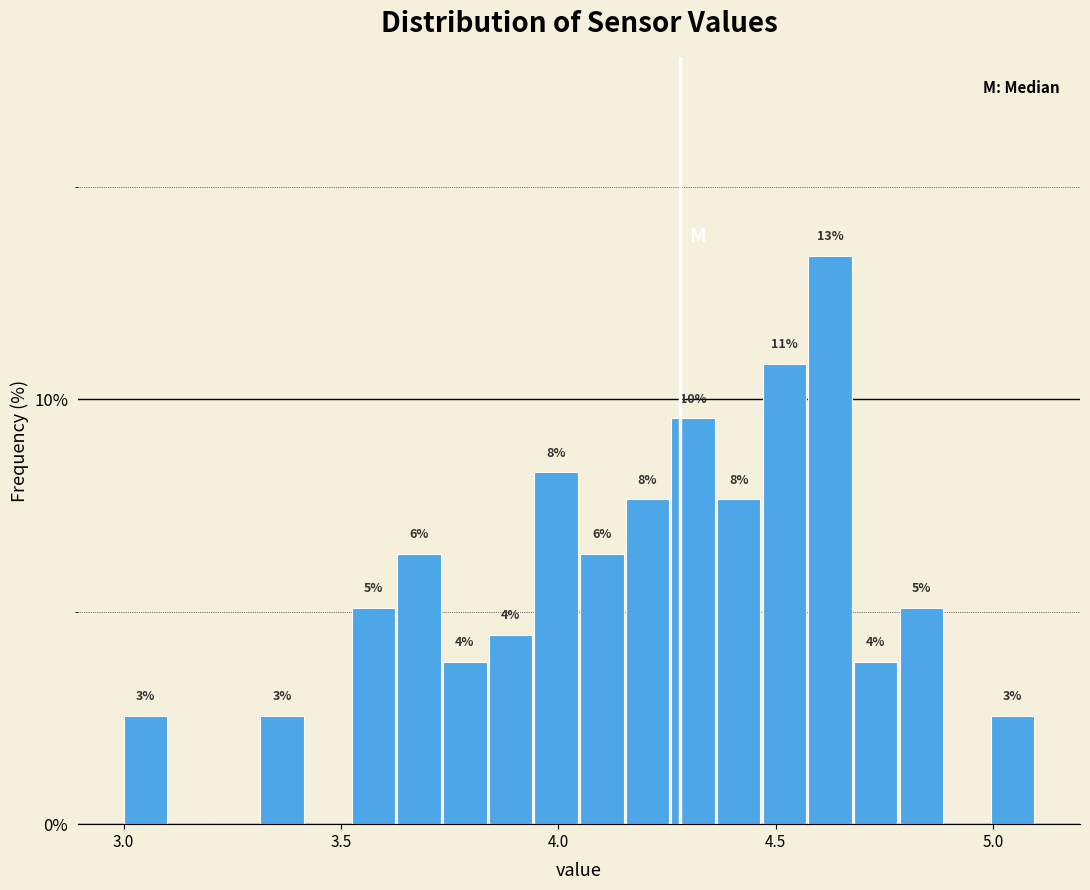

Read against the x-axis, roughly where is the centre of the tallest bar?

4.60